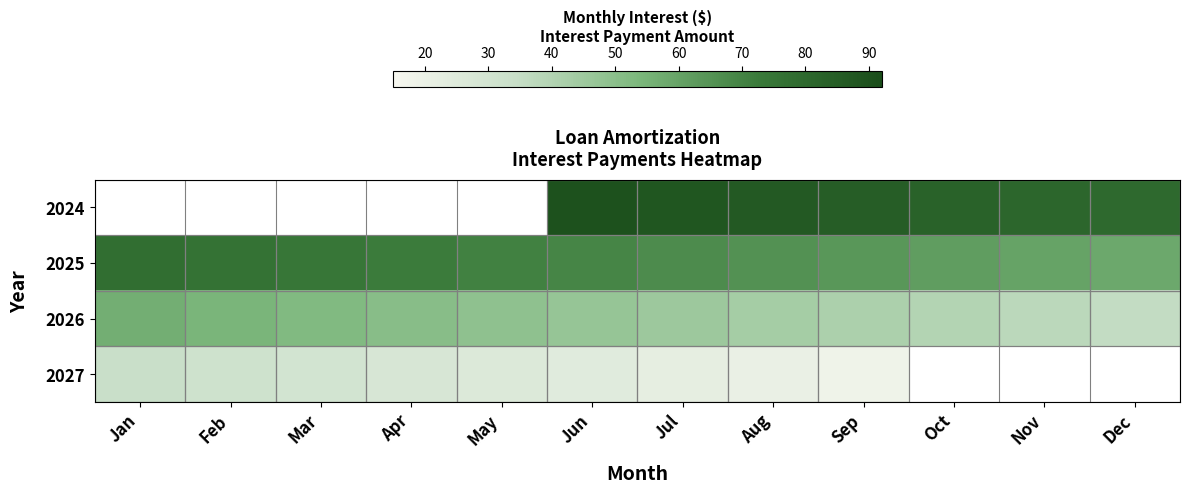

How many distinct data groups are displayed?

4